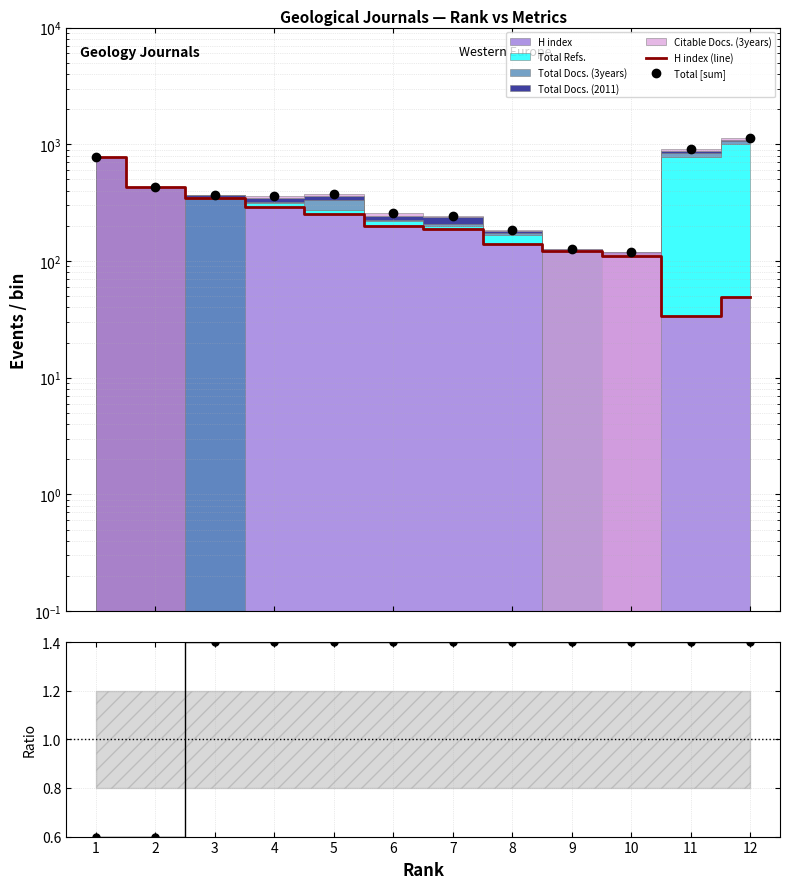

Rank the categories by Total [sum] value from highest to lowest.

12, 11, 1, 2, 5, 3, 4, 6, 7, 8, 9, 10